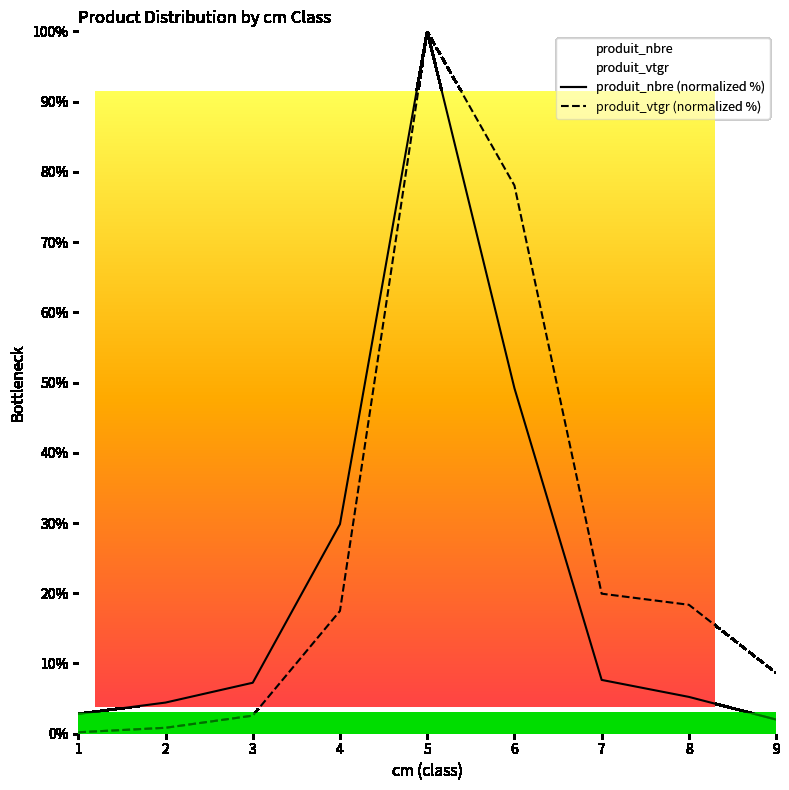

The value of produit_vtgr at 6 is 78.1. True or false?

True